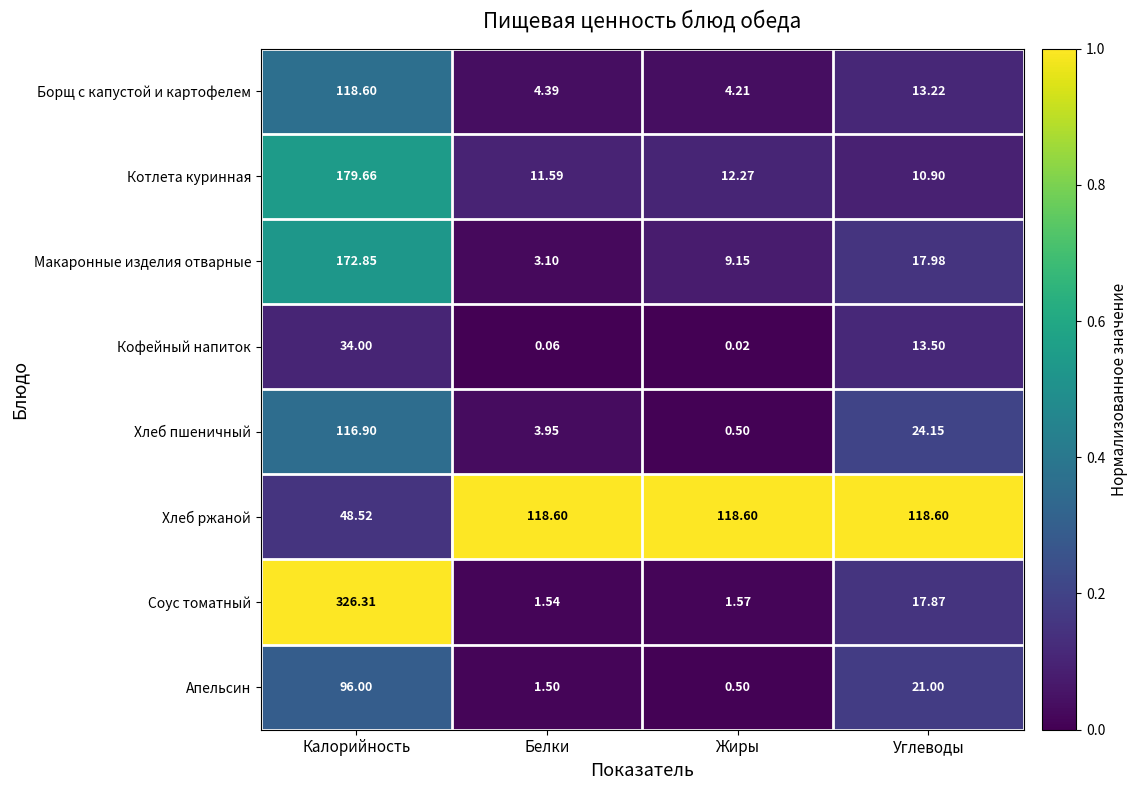

At which category is the sum across all series the highest?

Калорийность